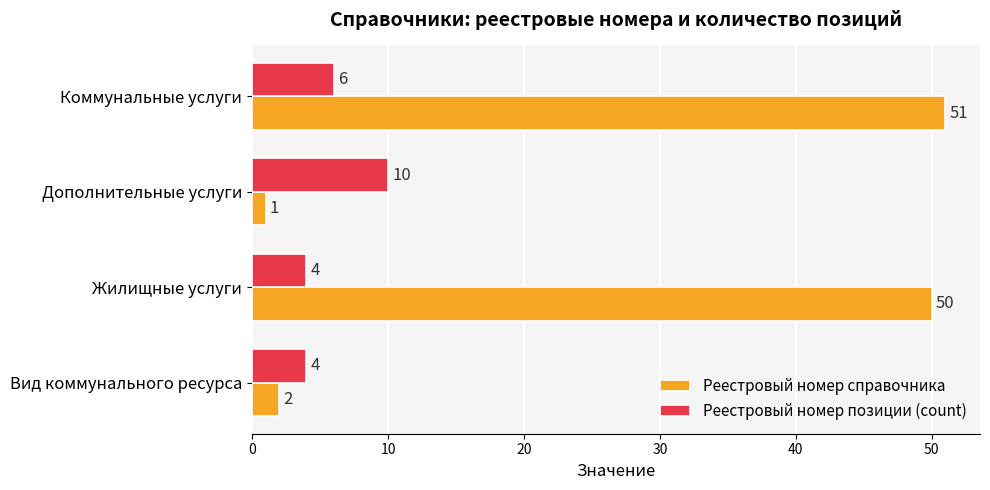

What is the average value of the Реестровый номер позиции (count) series?

6